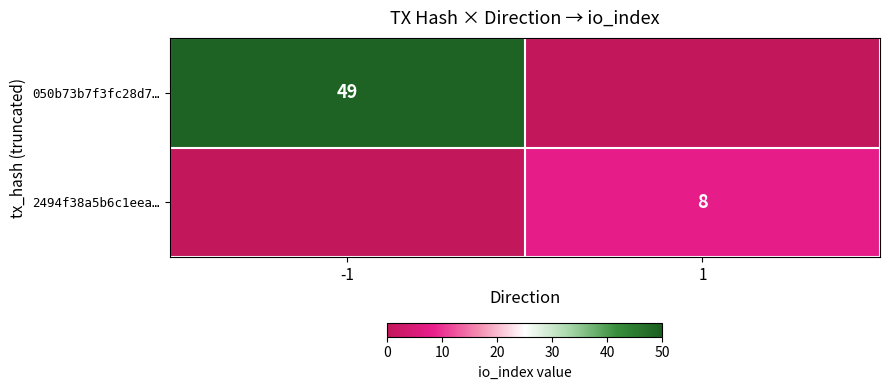

What is the total value across all series at 1?

8